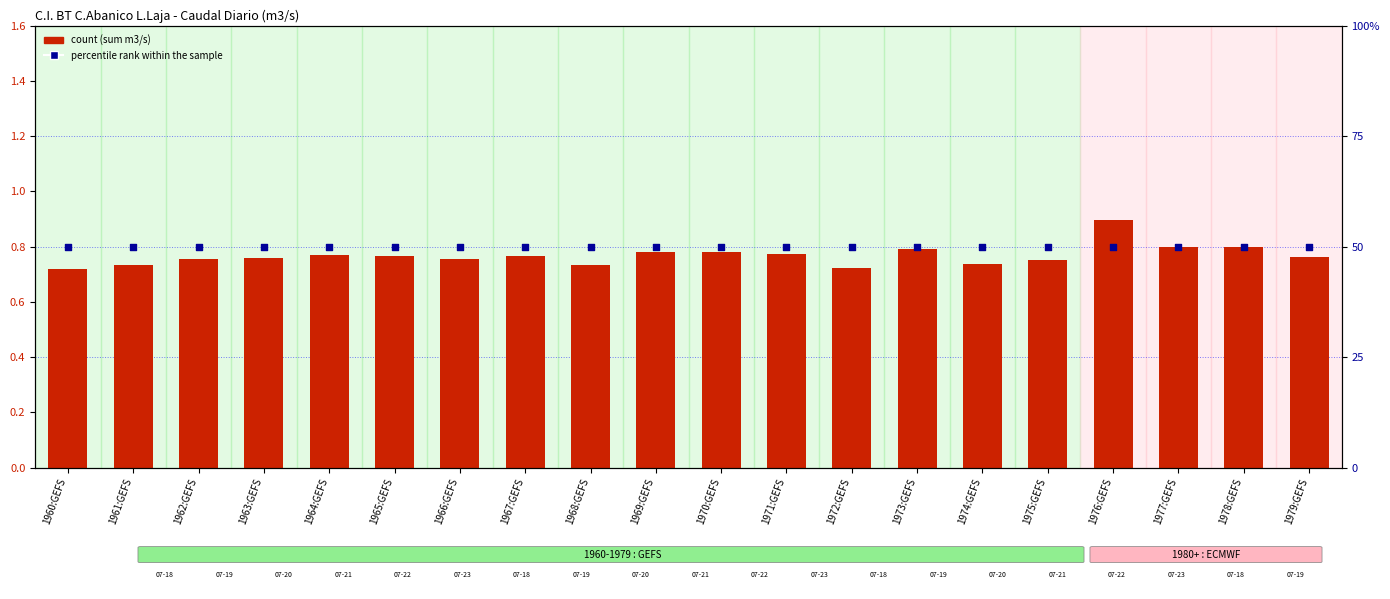

What is the total value across all series at 1967:GEFS?

50.8